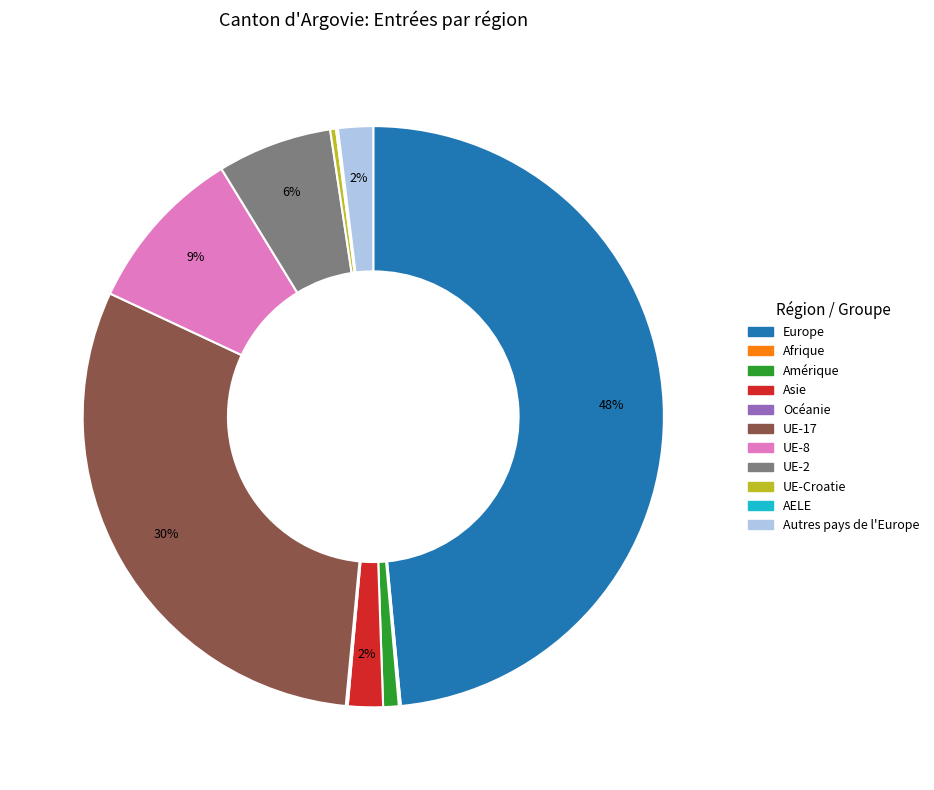

What is the largest slice in the pie chart?

Europe